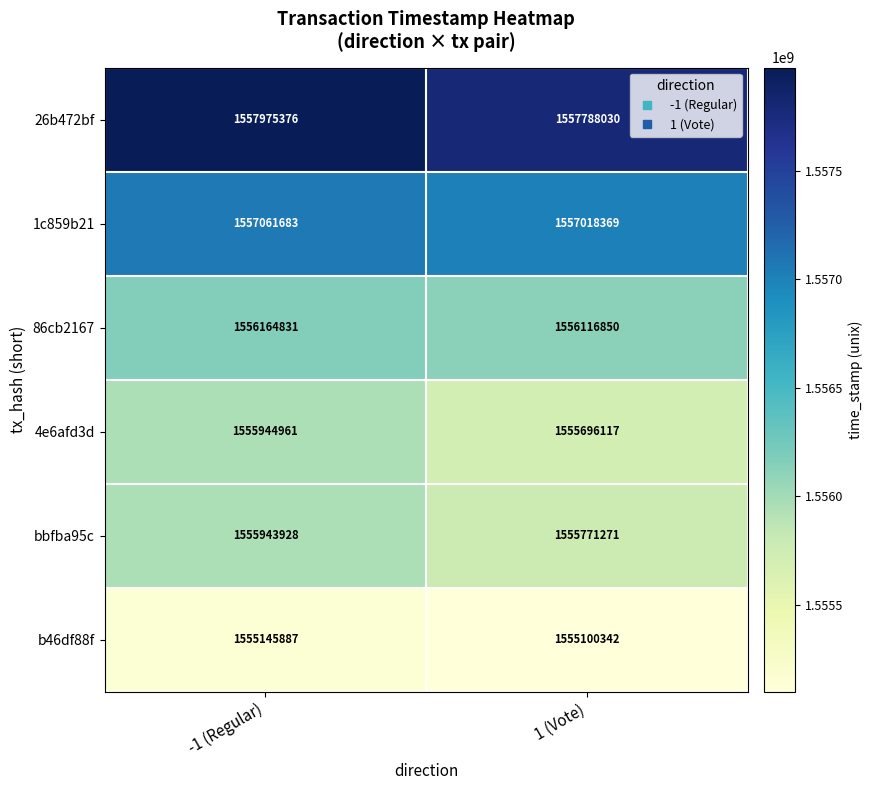

What is the sum of all b46df88f values?

3110246229